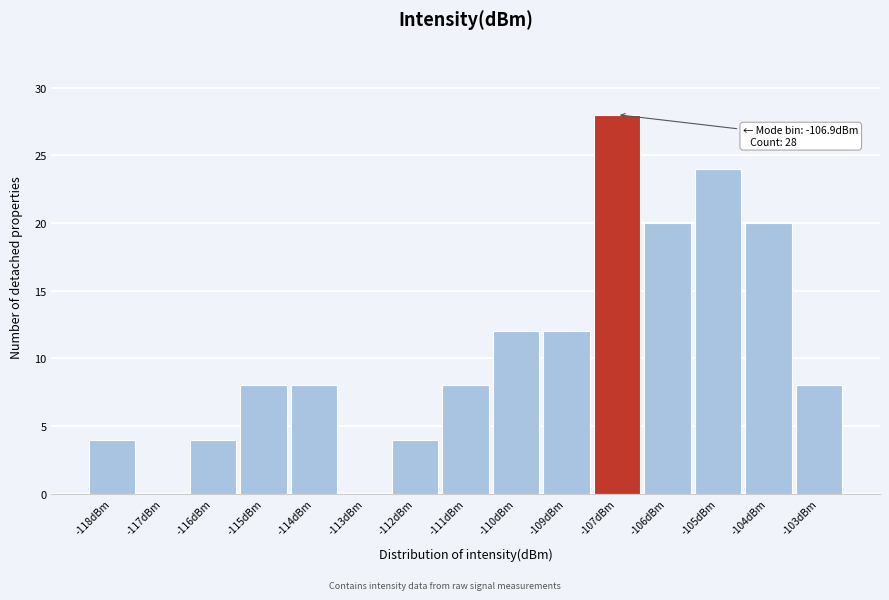

Reading left to right, transcribe all the data shown in this chart.

-118dBm=4	-117dBm=0	-116dBm=4	-115dBm=8	-114dBm=8	-113dBm=0	-112dBm=4	-111dBm=8	-110dBm=12	-109dBm=12	-107dBm=28	-106dBm=20	-105dBm=24	-104dBm=20	-103dBm=8